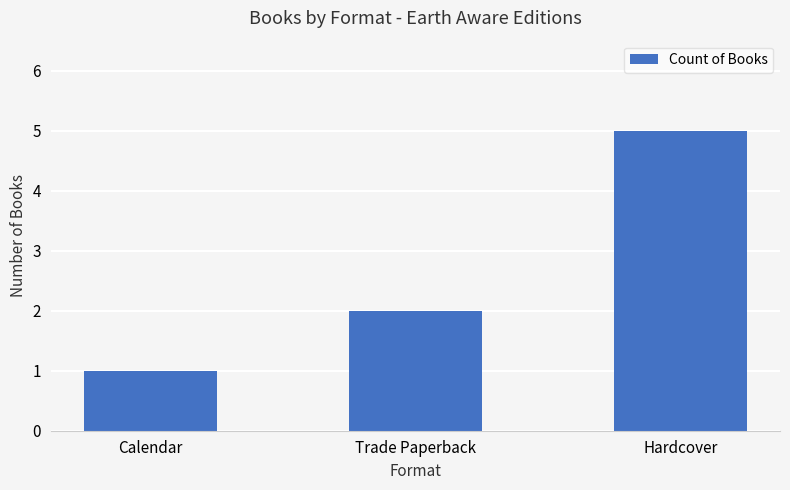

What value does the data have at Calendar?

1